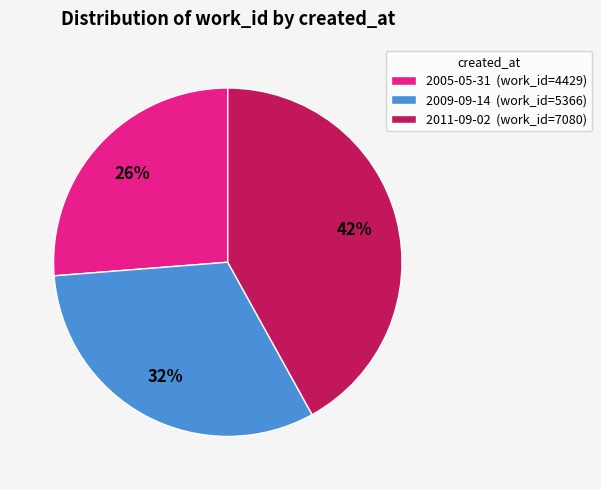

What percentage is the 2005-05-31 slice, to the nearest percent?

26%